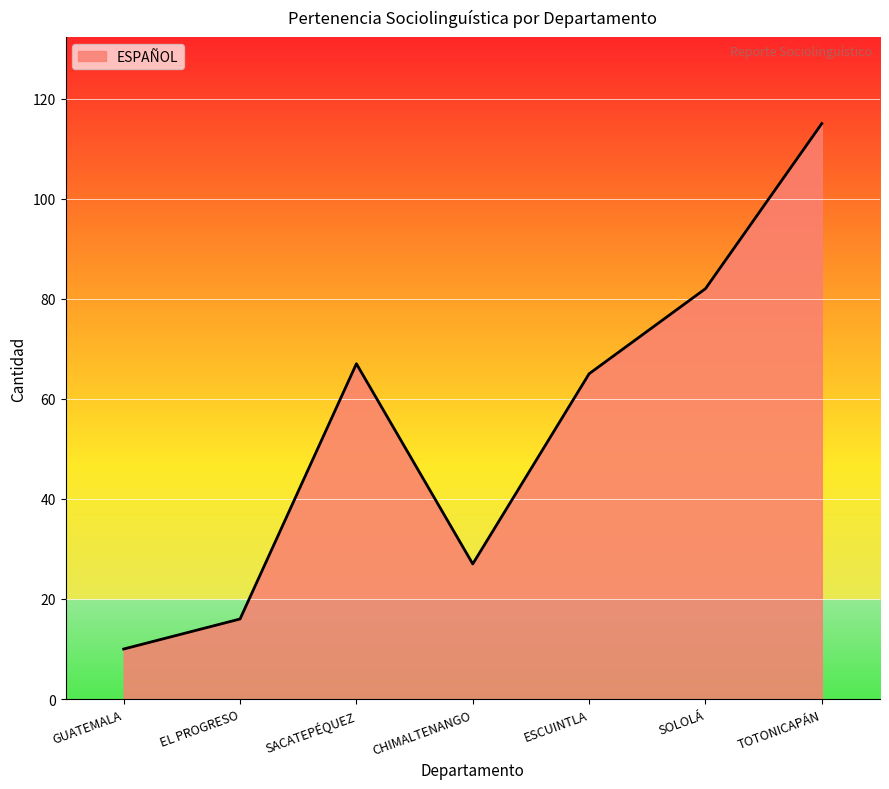

What position from the left is SACATEPÉQUEZ?

3